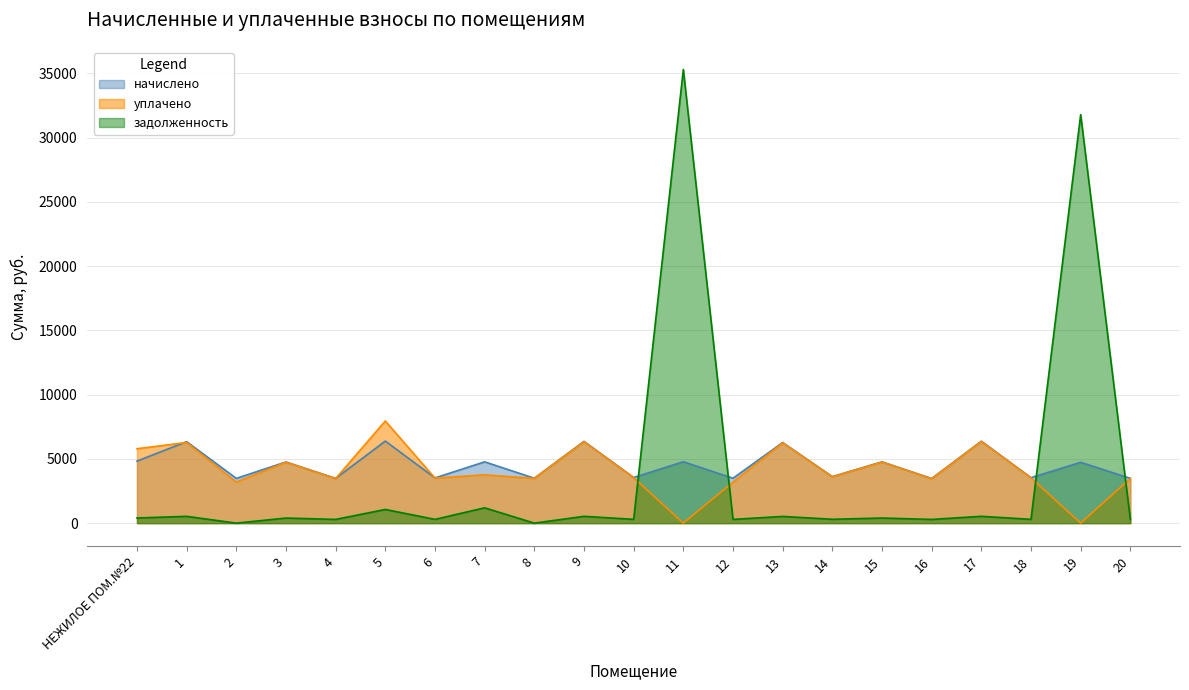

What is the label of the 5th point from the left?

4